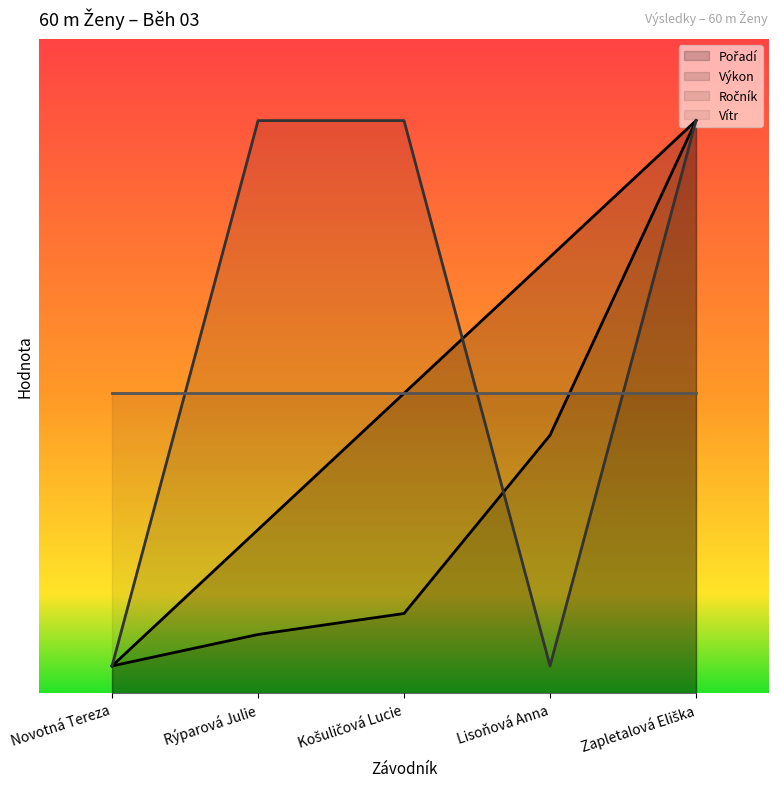

What value does the Ročník series have at Rýparová Julie?

10.5